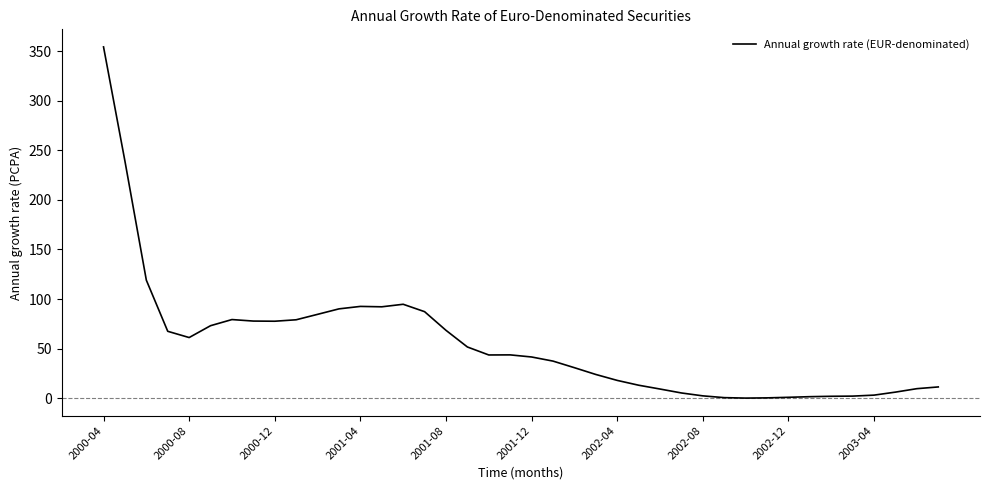

Does the chart have visible grid lines?

No